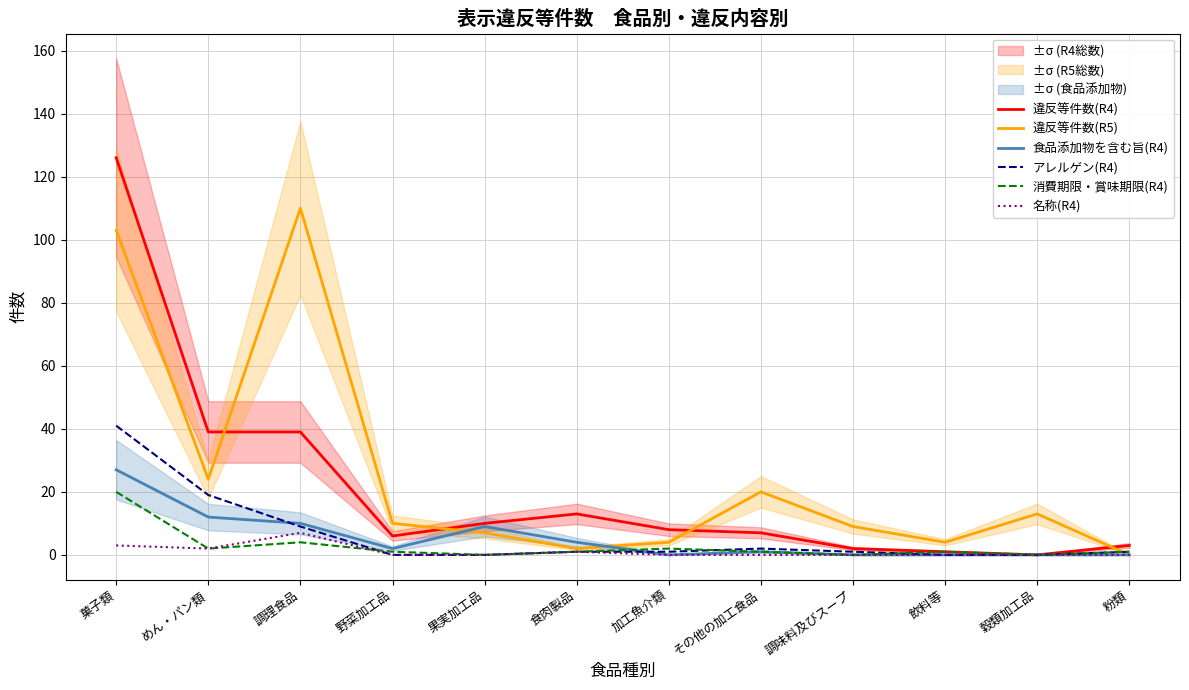

The value of アレルゲン(R4) at 穀類加工品 is 0. True or false?

True